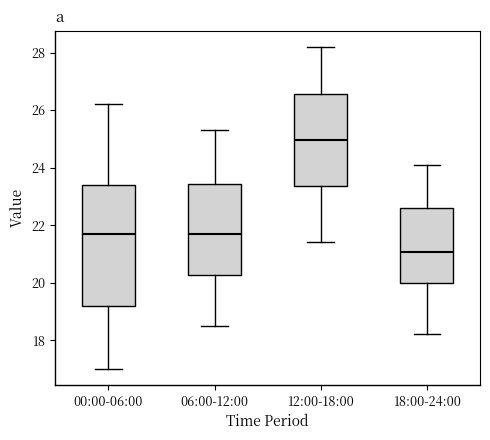

Reading left to right, read every box against the y-axis: the position of its median line, the range the box covers, and the ends of its whiskers. The values are not printed on the chart, so give them approximately, as read against the axis.

00:00-06:00: median 21.6, box 19.2 to 23.4, whiskers 17.0 to 26.2
06:00-12:00: median 21.8, box 20.2 to 23.4, whiskers 18.6 to 25.4
12:00-18:00: median 25.0, box 23.4 to 26.6, whiskers 21.4 to 28.2
18:00-24:00: median 21.0, box 20.0 to 22.6, whiskers 18.2 to 24.2